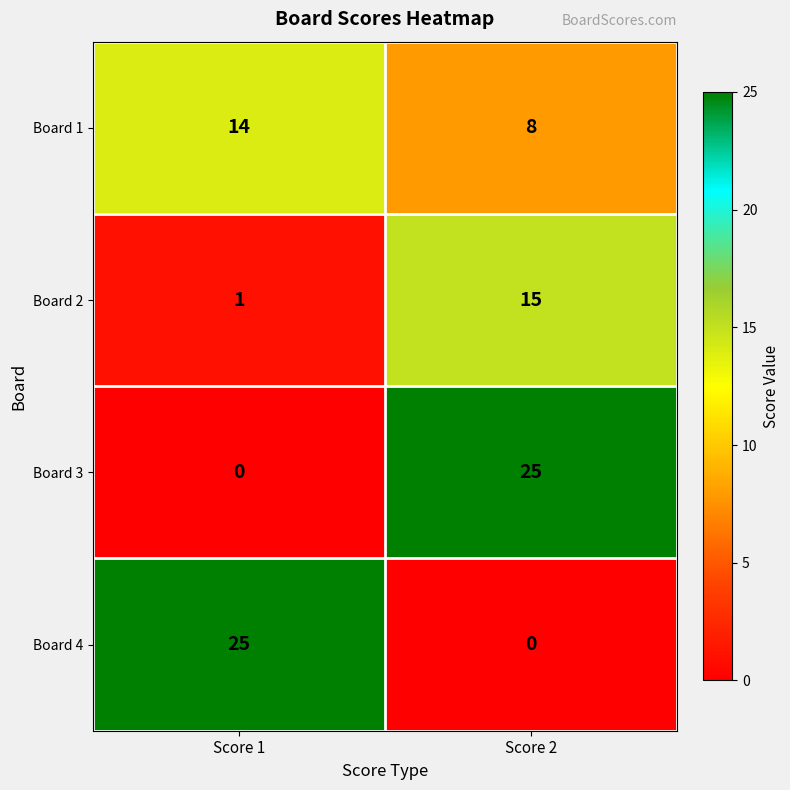

At how many categories does at least one series exceed 0?

2